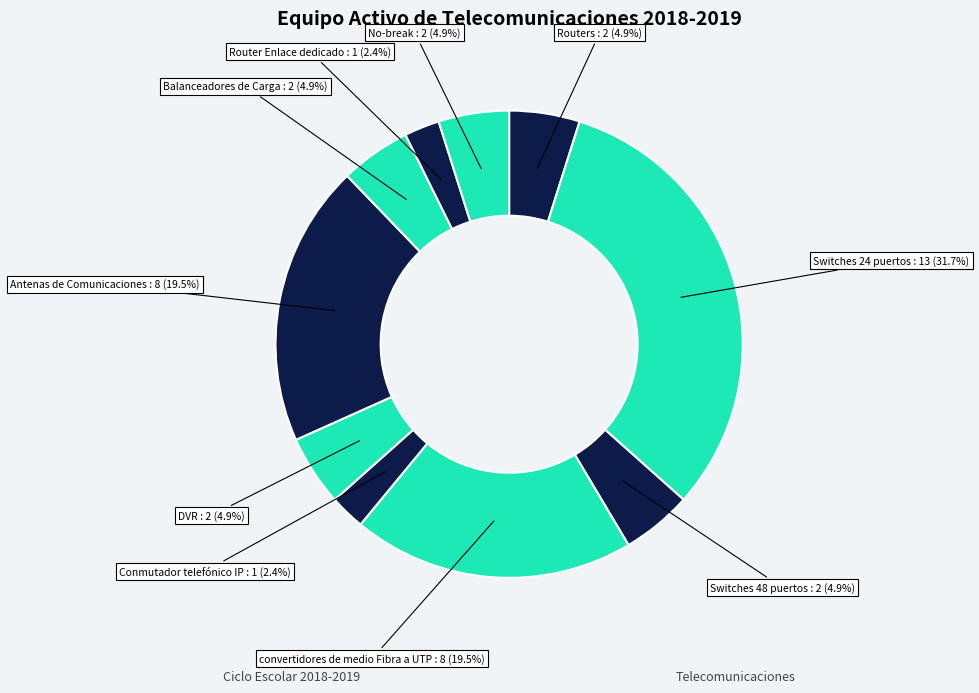

Is there any slice that represents more than half of the pie?

No